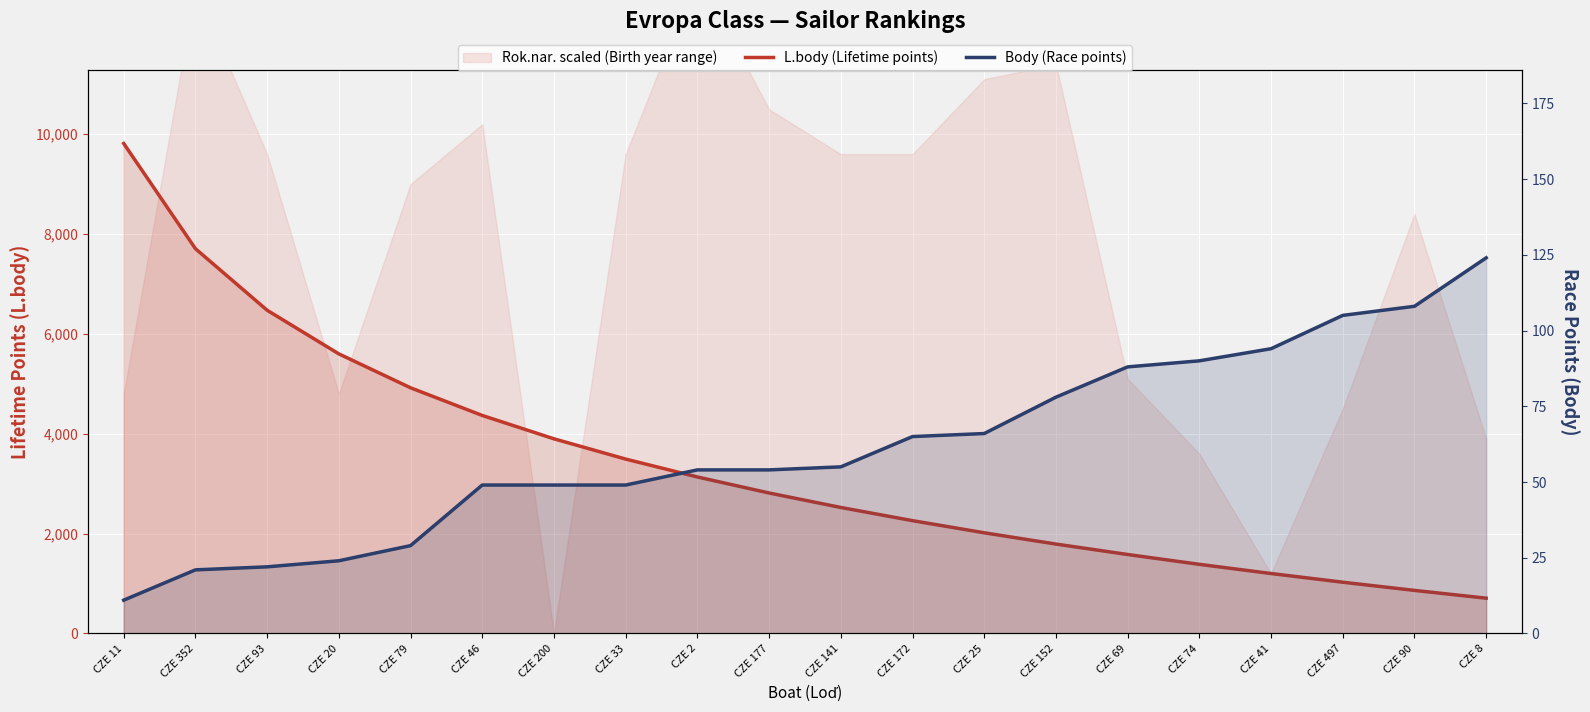

What is the difference between the highest and lowest values at CZE 79?

4892